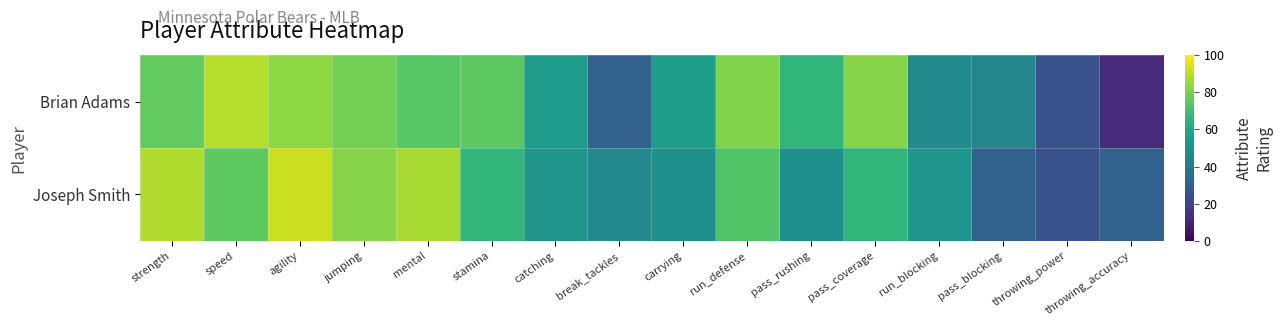

Reading left to right, list all the values displayed in this chart.

Brian Adams: strength=76	speed=89	agility=83	jumping=79	mental=74	stamina=75	catching=55	break_tackles=31	carrying=56	run_defense=81	pass_rushing=66	pass_coverage=82	run_blocking=48	pass_blocking=46	throwing_power=25	throwing_accuracy=12
Joseph Smith: strength=88	speed=75	agility=92	jumping=82	mental=87	stamina=66	catching=52	break_tackles=47	carrying=50	run_defense=73	pass_rushing=50	pass_coverage=66	run_blocking=52	pass_blocking=31	throwing_power=25	throwing_accuracy=31